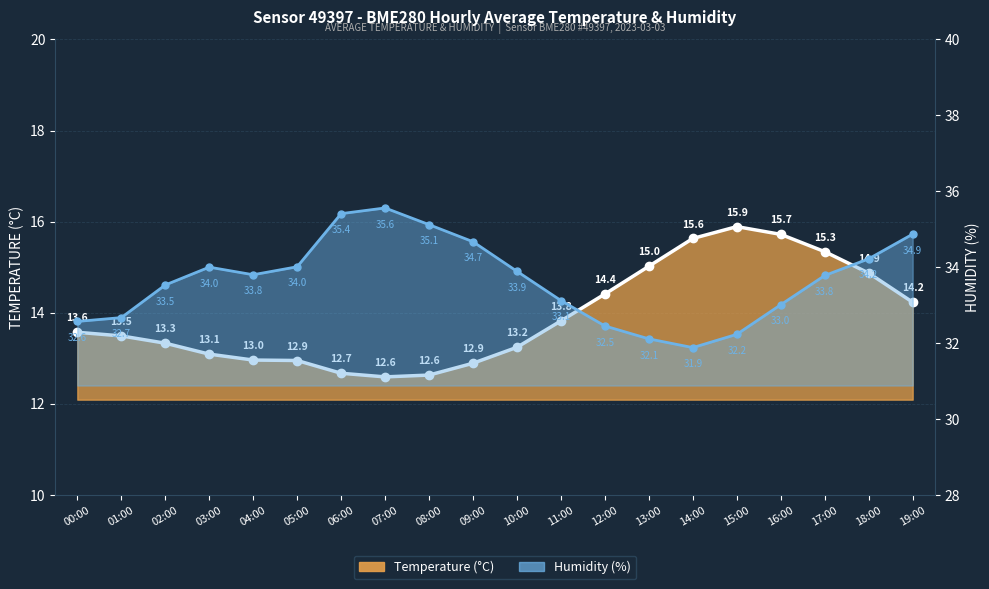

Rank the categories by temperature line value from lowest to highest.

07:00, 08:00, 06:00, 09:00, 05:00, 04:00, 03:00, 10:00, 02:00, 01:00, 00:00, 11:00, 19:00, 12:00, 18:00, 13:00, 17:00, 14:00, 16:00, 15:00